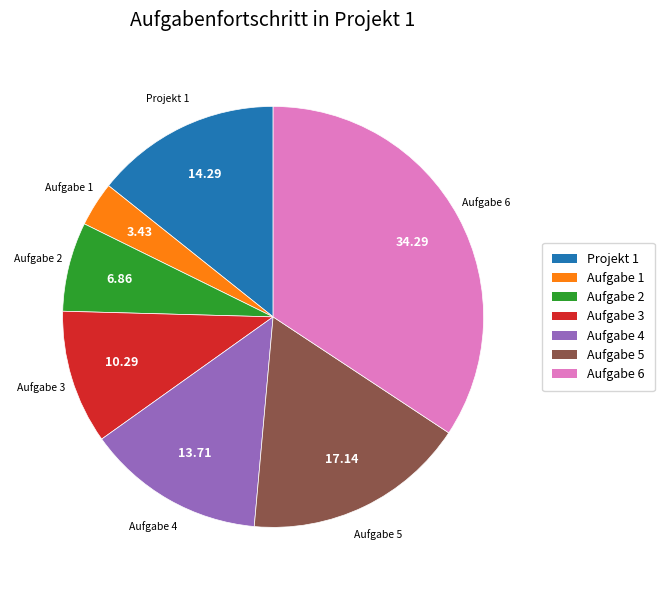

How many slices are in this pie chart?

7